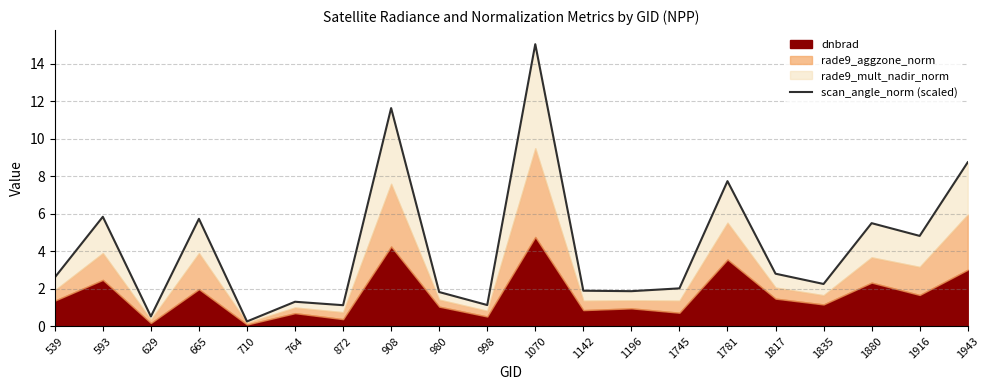

How many points are lower than both their immediate neighbors (excluding endpoints)?

7